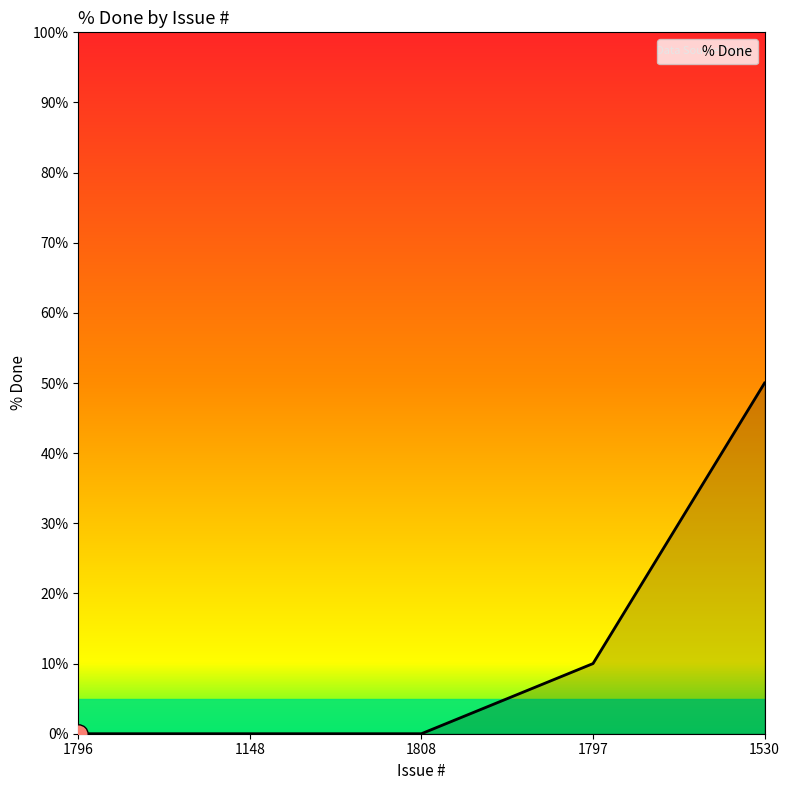

Reading left to right, extract all data points from this chart.

0	0	0	10	50